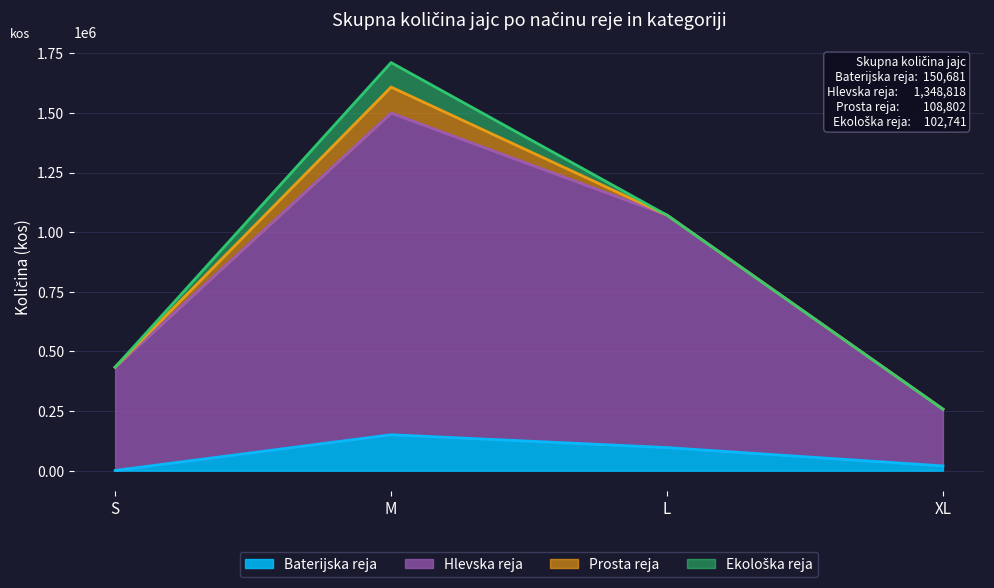

What is the maximum value for Baterijska reja?

150681